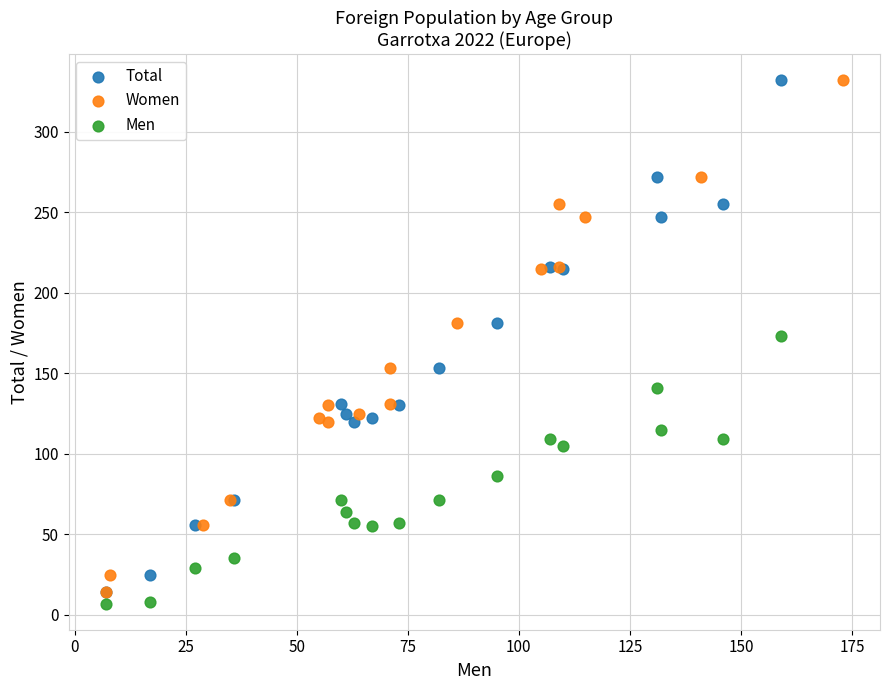

What are all the series names shown in the legend?

Total, Women, Men